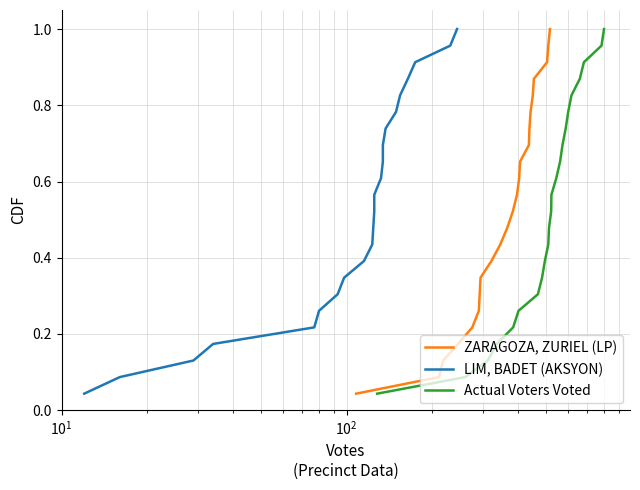

What is the difference between the second highest and second lowest values in the Actual Voters Voted series?

0.9